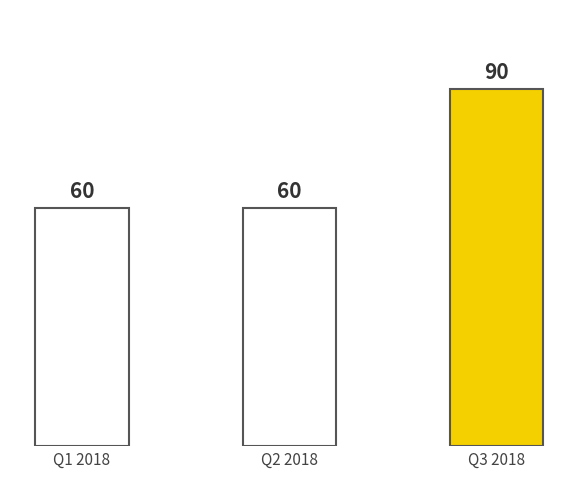

The chart shows a value of 93 at Q1 2018. True or false?

False